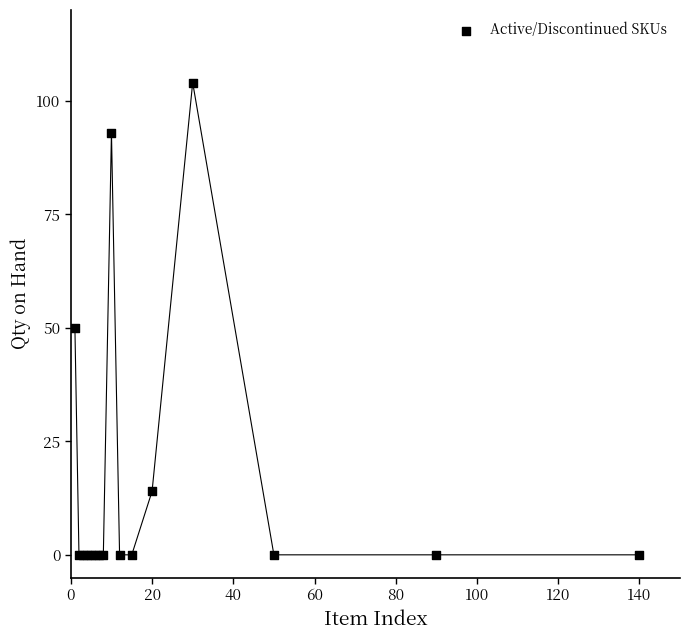

What Y value in the scatter plot is closest to 52?

50